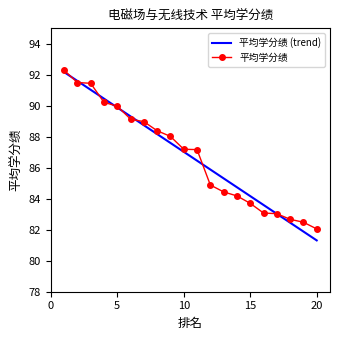

What is the change in value from 8 to 18?

-5.7